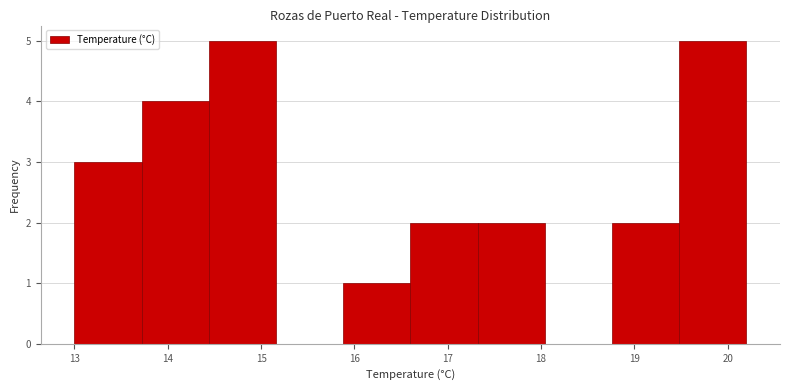

Reading left to right, list every bar in this chart as the range it spans on the x-axis followed by its height. Neither the bar edges nor the heights are printed on the chart, so give them approximately, as read against the axes.

13.00 to 13.72: 3
13.72 to 14.44: 4
14.44 to 15.16: 5
15.16 to 15.88: 0
15.88 to 16.60: 1
16.60 to 17.32: 2
17.32 to 18.04: 2
18.04 to 18.76: 0
18.76 to 19.48: 2
19.48 to 20.20: 5